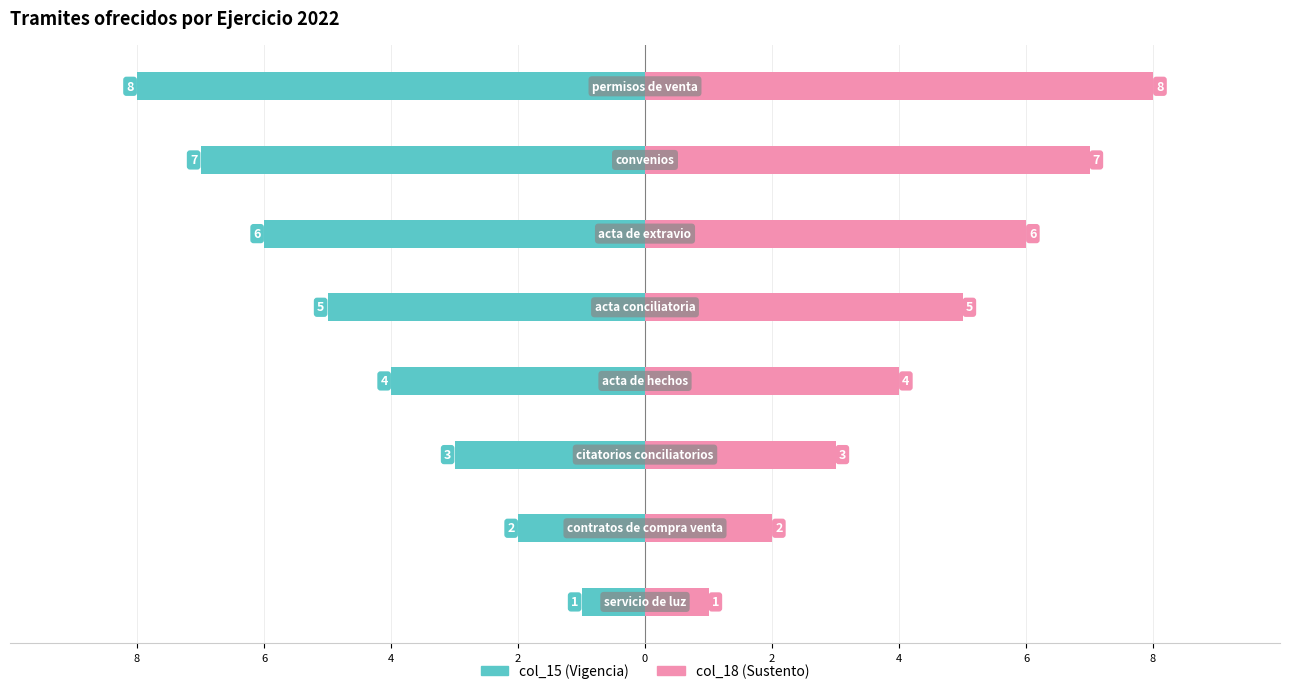

What is the greatest value displayed?

8